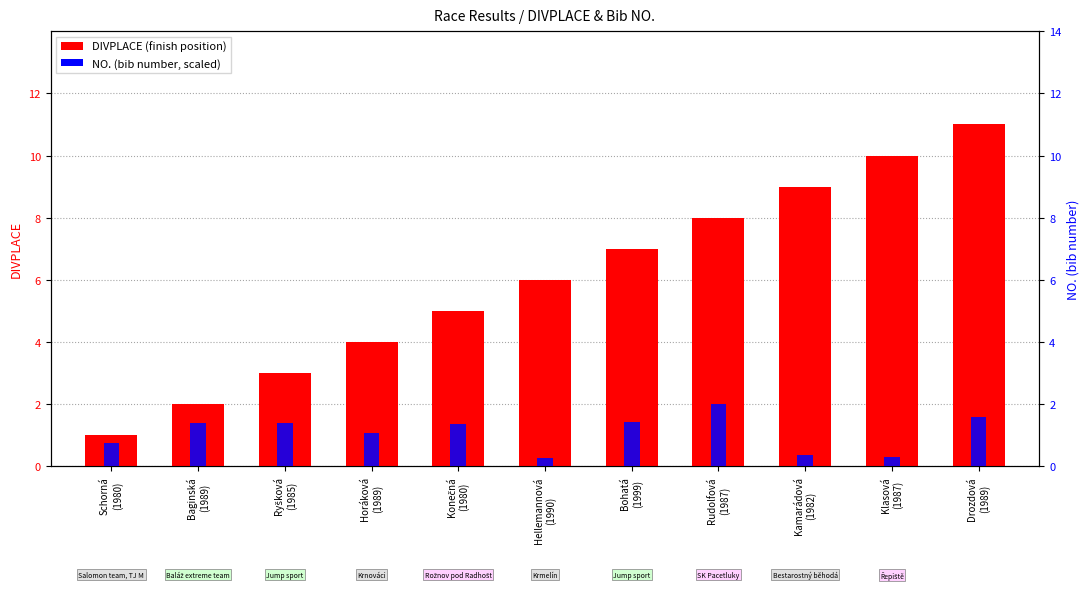

Reading left to right, what are all the values shown in this chart?

DIVPLACE: 1.0	2.0	3.0	4.0	5.0	6.0	7.0	8.0	9.0	10.0	11.0
NO. (scaled): 0.7	1.4	1.4	1.1	1.4	0.3	1.4	2.0	0.4	0.3	1.6